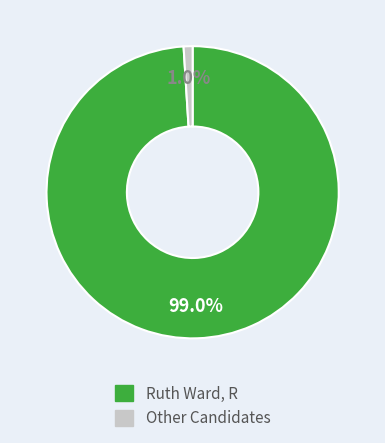

Is there a majority slice in this chart?

Yes